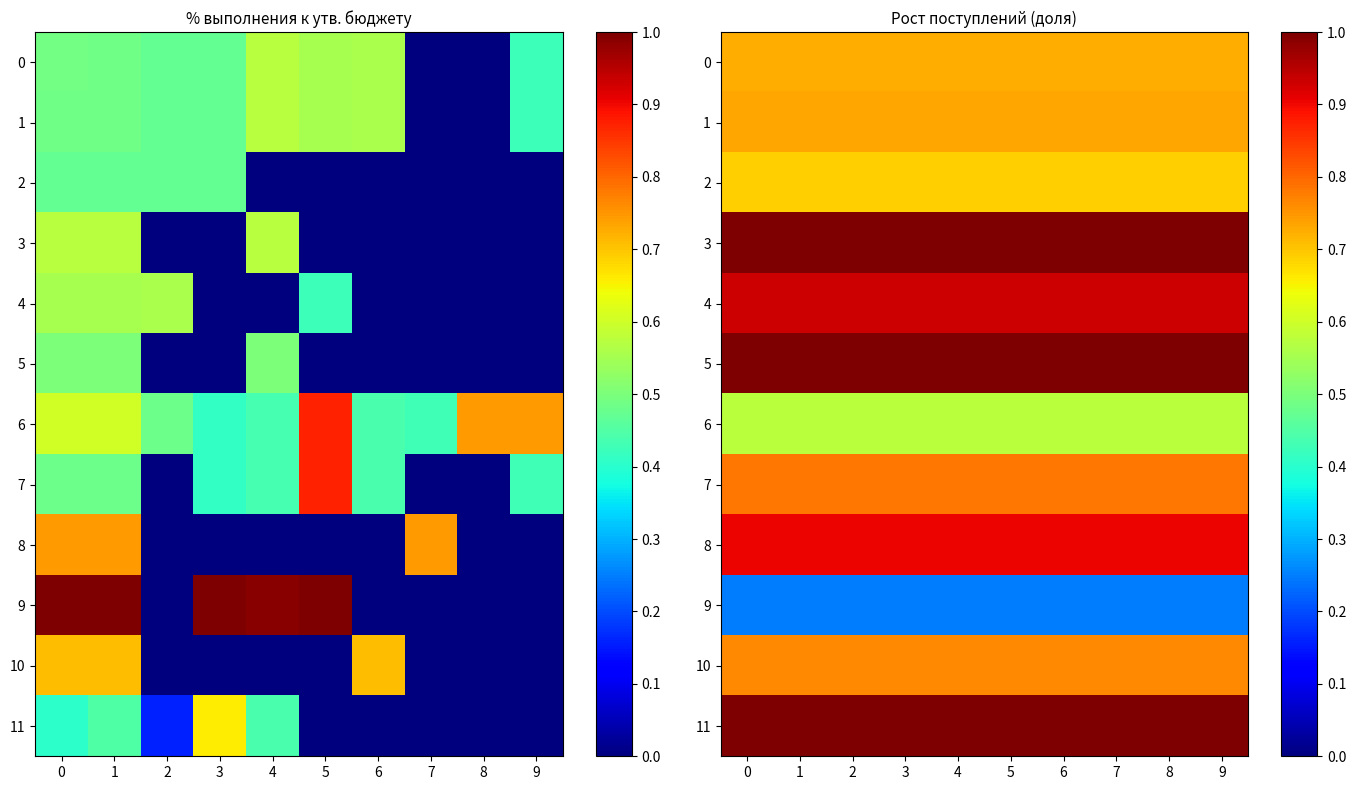

What is the approximate value of 1 at 8?

0.7